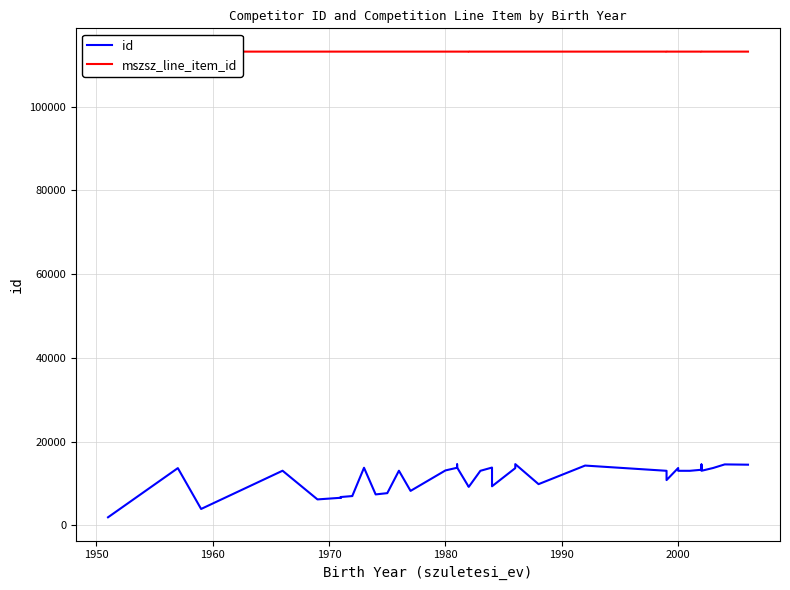

At which category does mszsz_line_item_id reach its first local valley?

1980